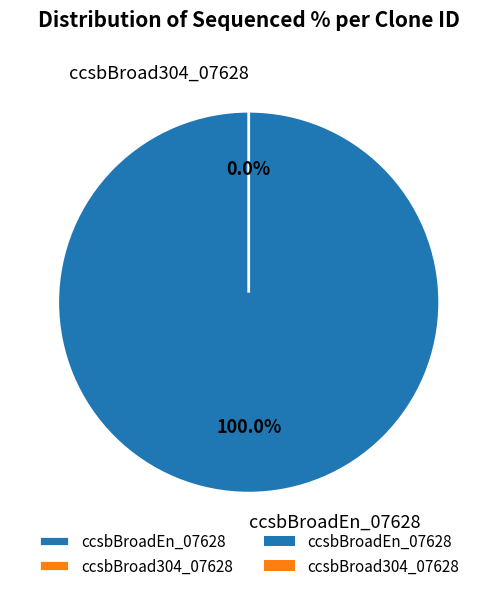

Which slice represents more than half of the pie?

ccsbBroadEn_07628